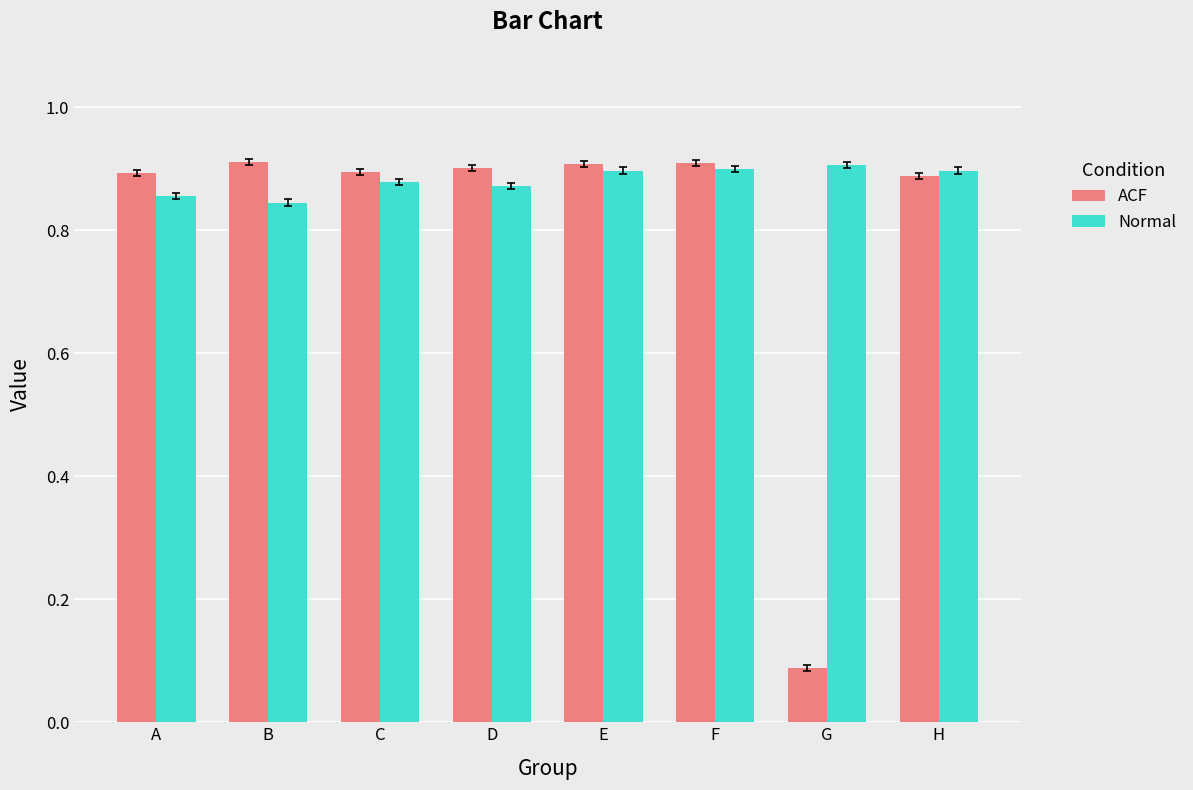

At how many categories does at least one series exceed 0?

8